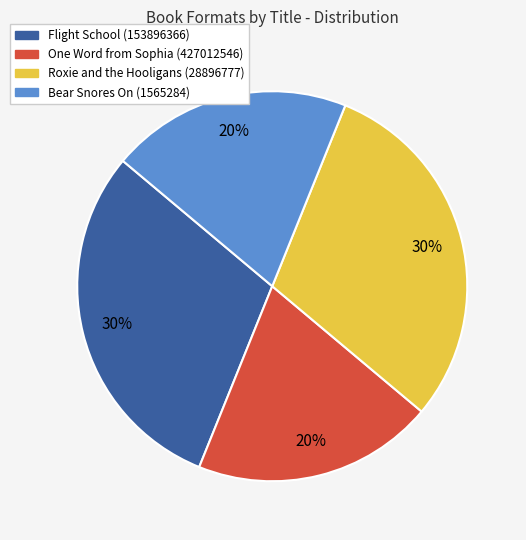

Is Flight School (153896366) the majority of the pie?

No